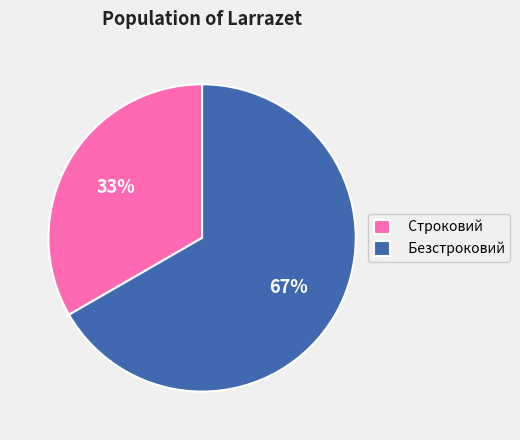

Rank the categories by value from lowest to highest.

Строковий, Безстроковий